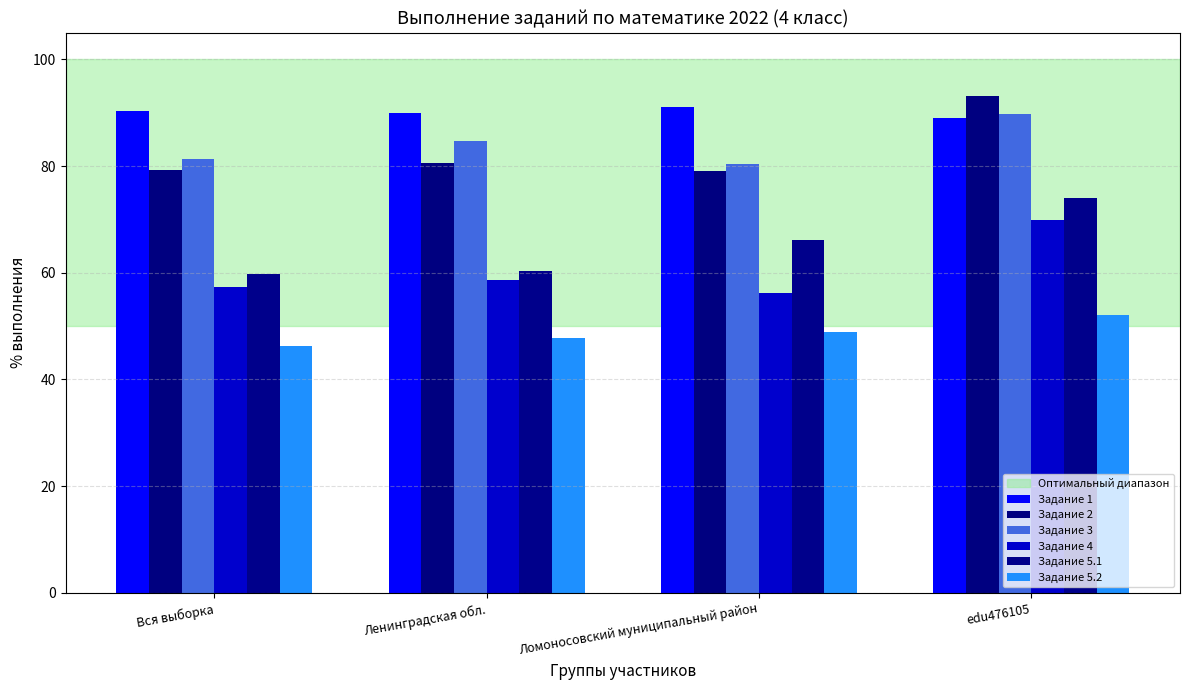

Which series has the largest total across all categories?

Задание 1